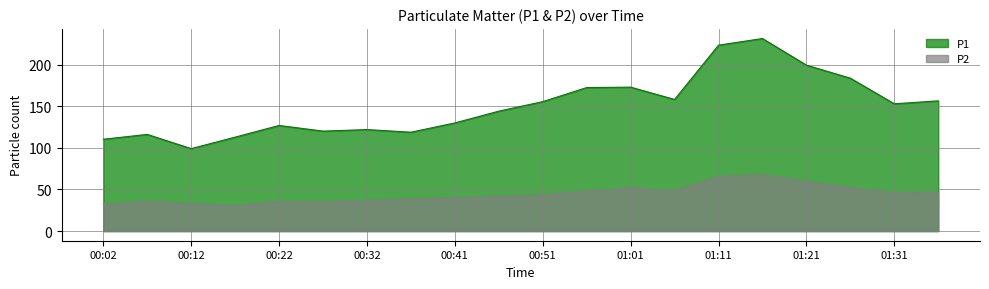

The P2 series shows 14.4 at 00:02. True or false?

False